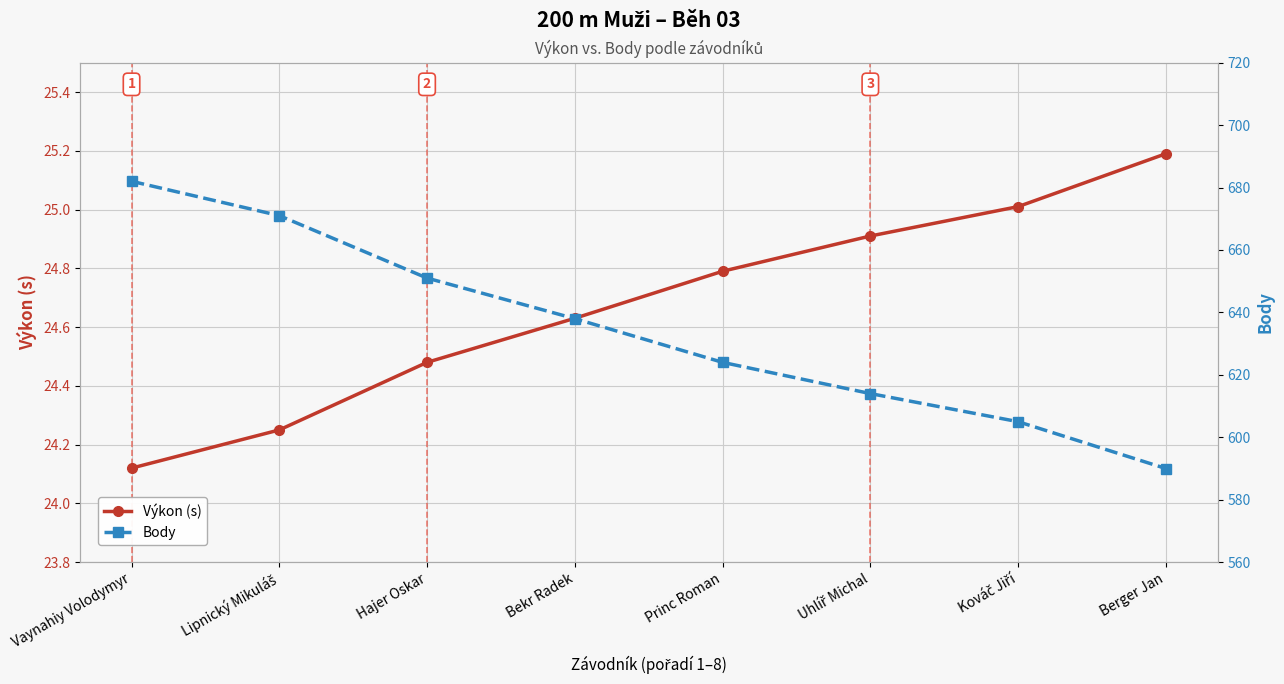

What is the average value of the Výkon (s) series?

24.7